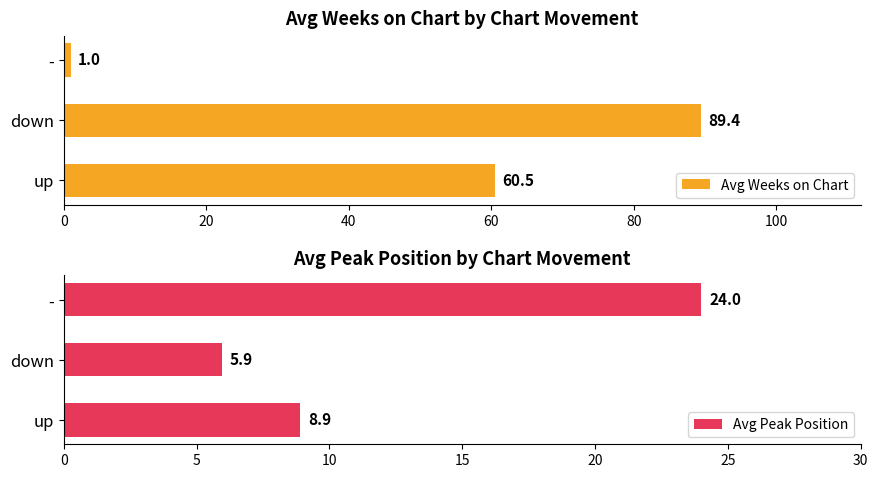

Are the bars grouped side by side (vs. stacked)?

Yes